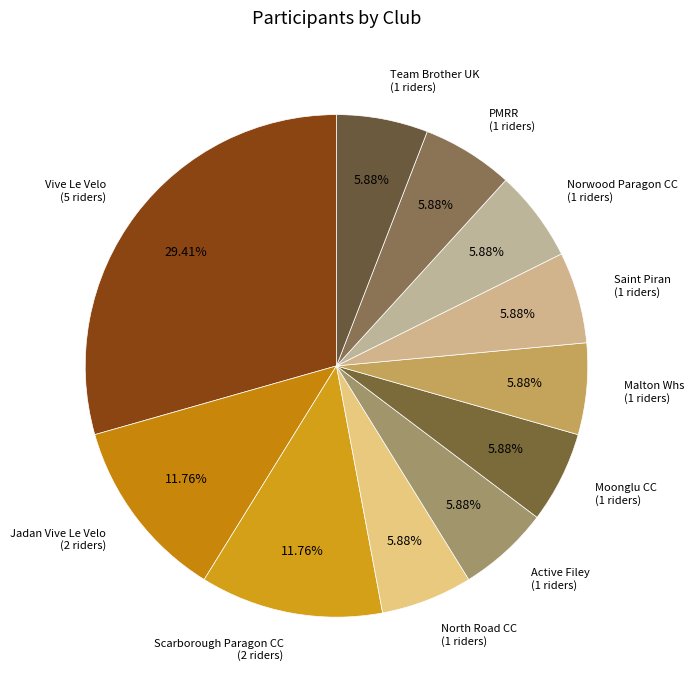

How many segments does this pie chart have?

11